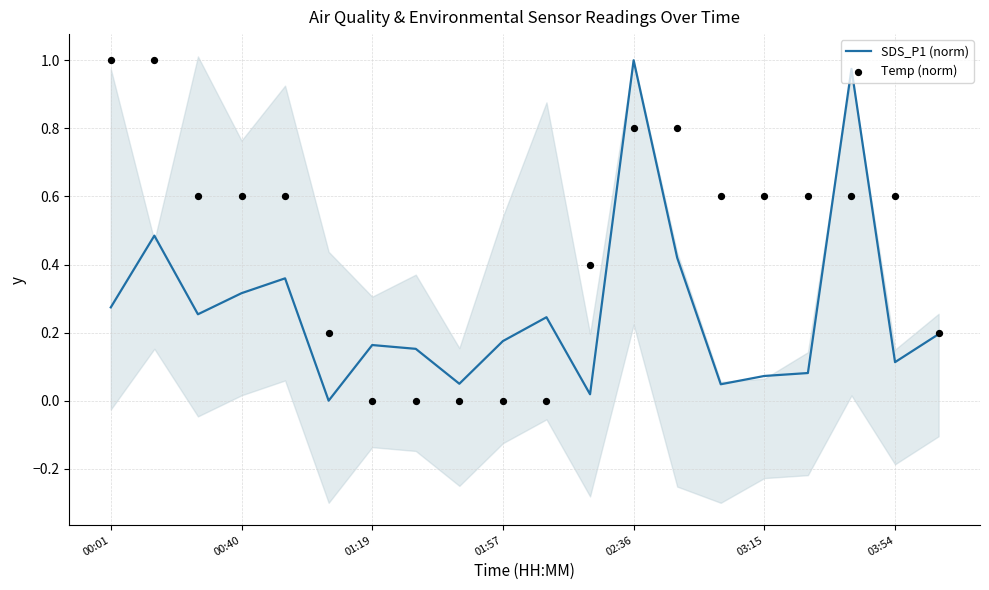

At which category is the sum across all series the highest?

02:36